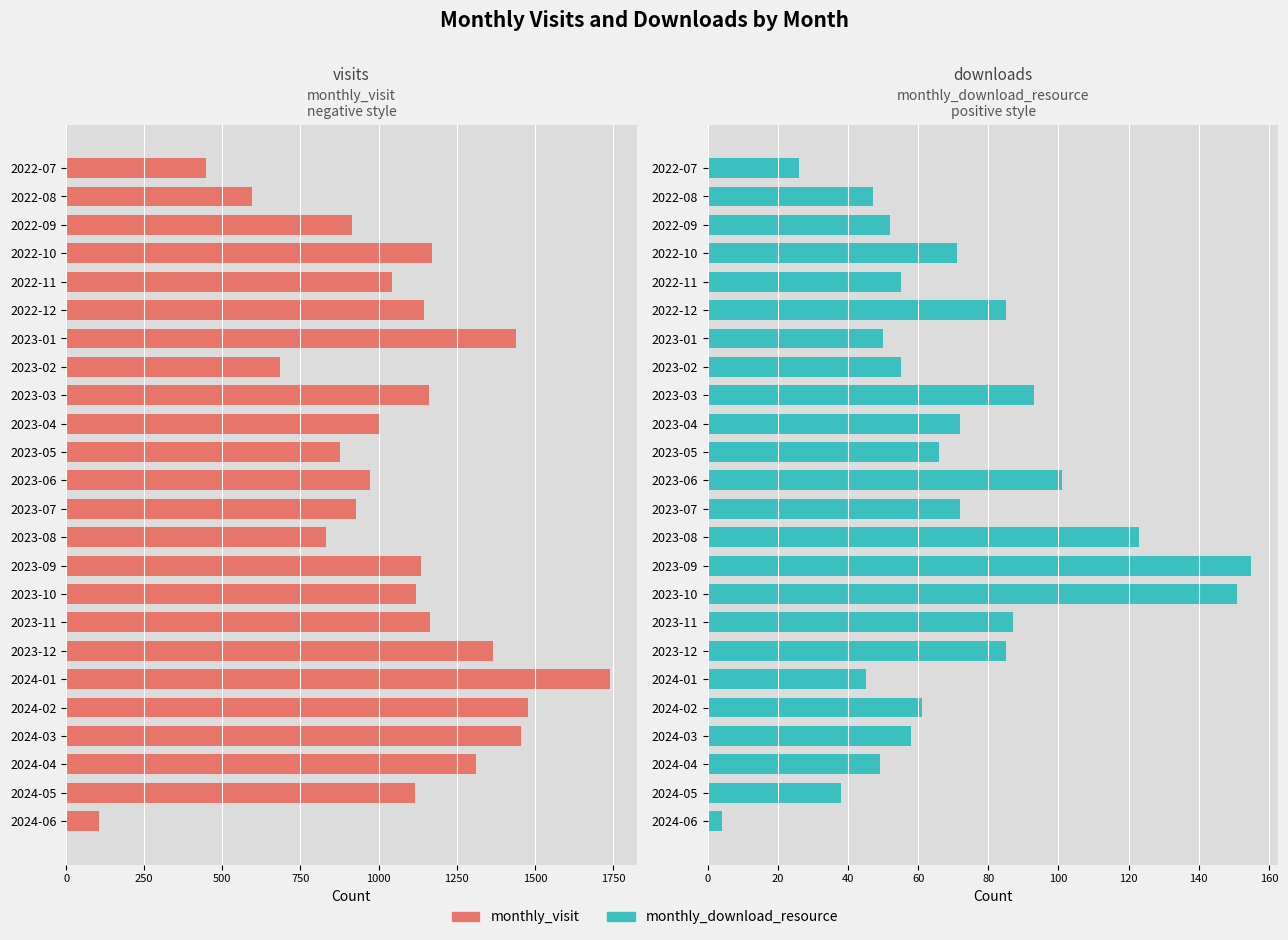

What is the value of the monthly_visit bar at the 3rd from the left?

916